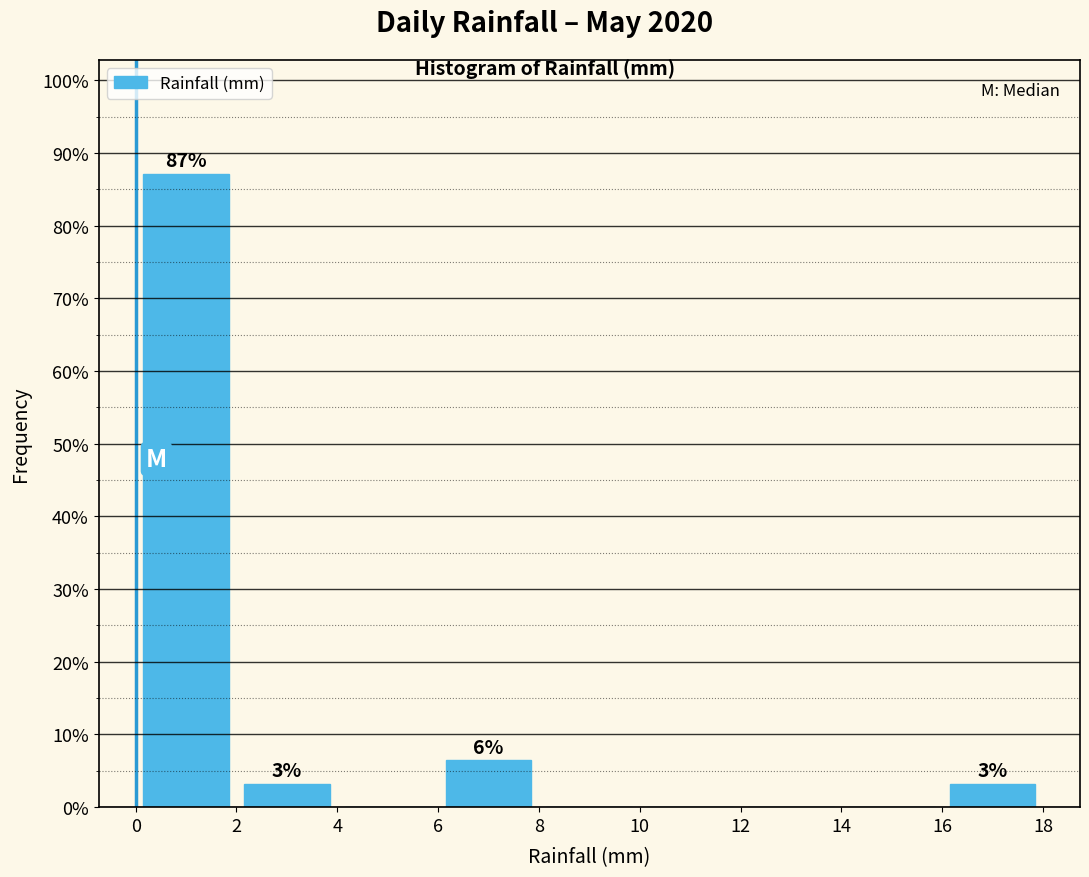

Over which range of the x-axis is the bar tallest?

0 to 2